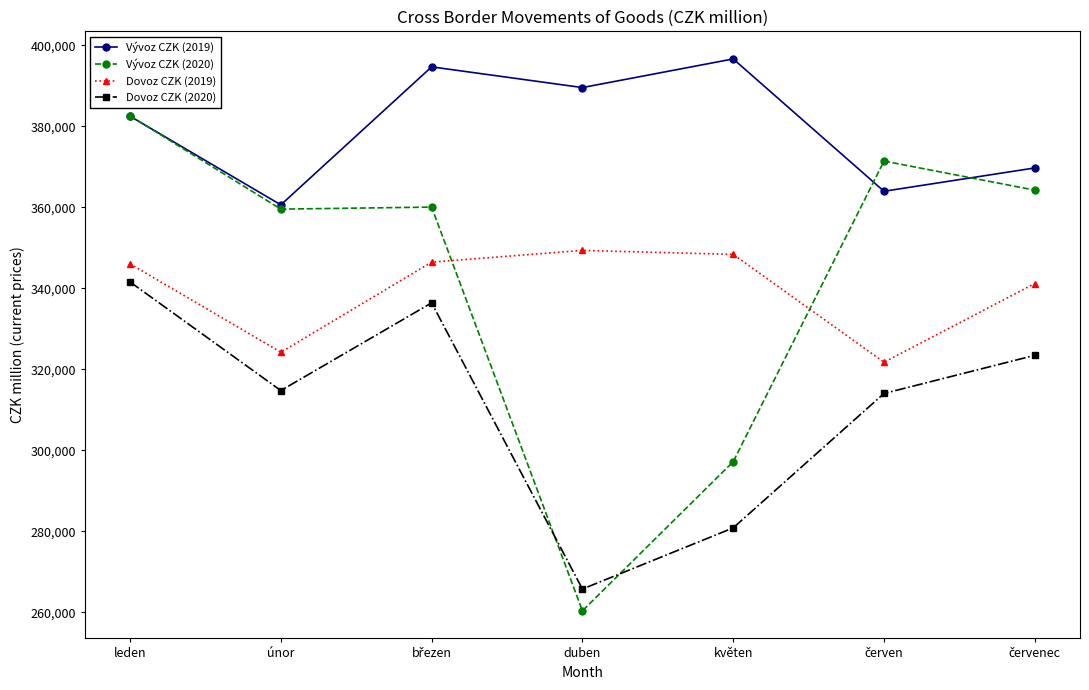

At how many categories does at least one series exceed 335565?

7